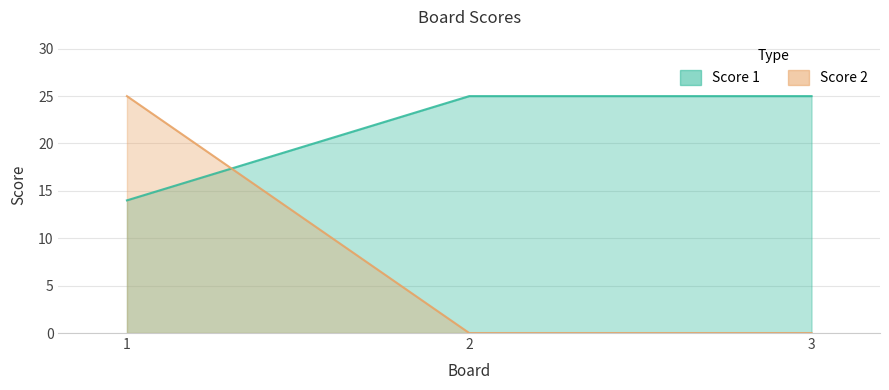

What is the average value of the Score 1 series?

21